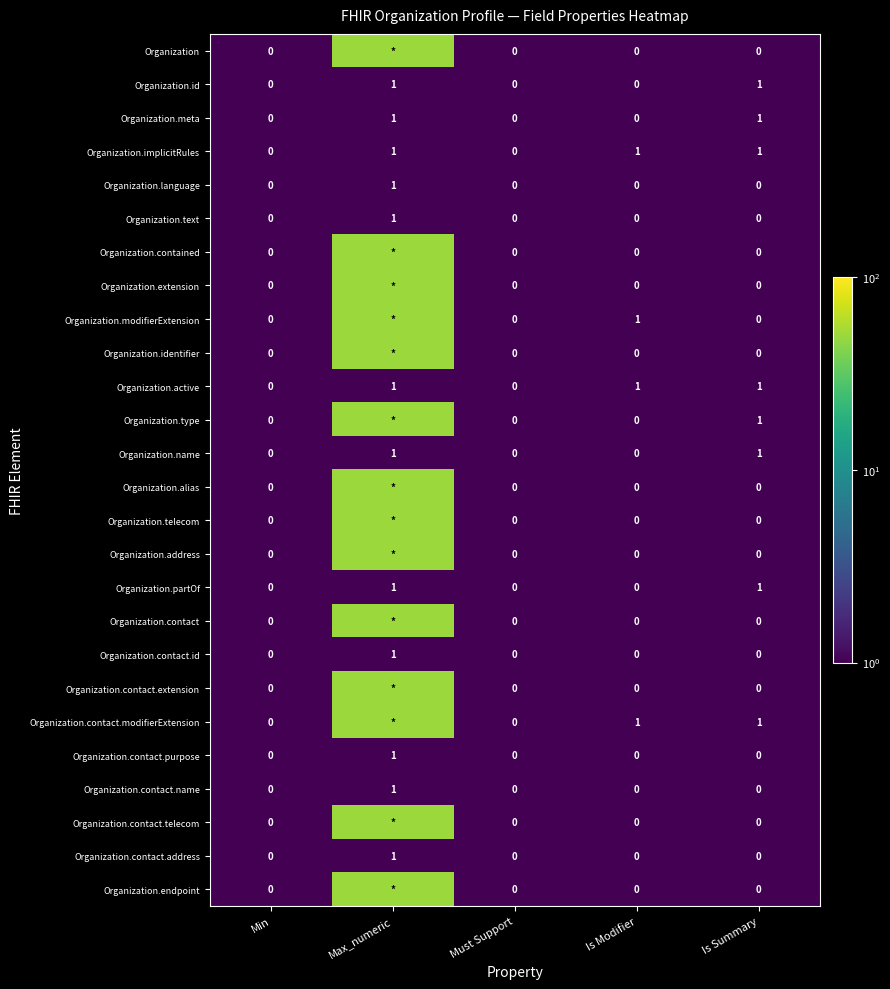

The value of Organization.active at Is Summary is 1. True or false?

True